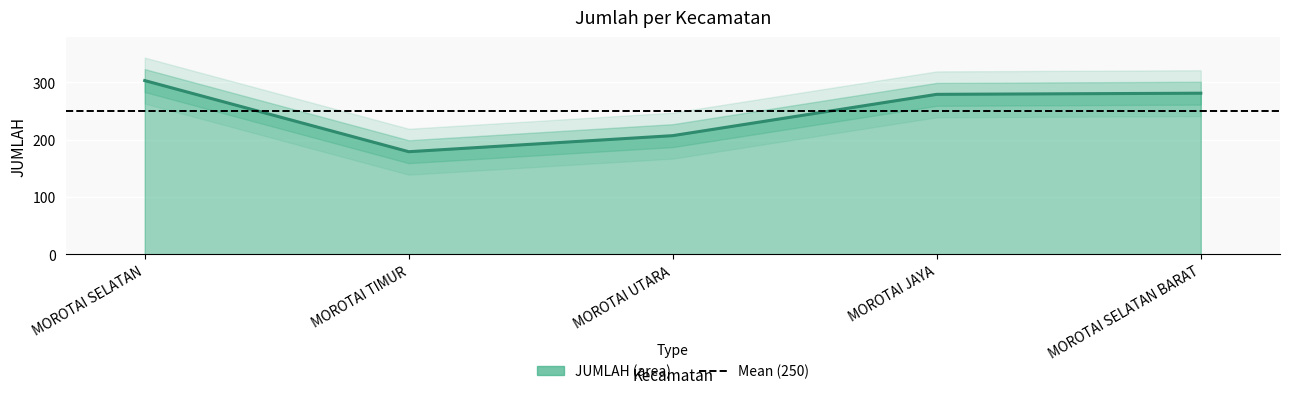

Reading left to right, transcribe all the data shown in this chart.

MOROTAI SELATAN=303	MOROTAI TIMUR=179	MOROTAI UTARA=207	MOROTAI JAYA=279	MOROTAI SELATAN BARAT=281